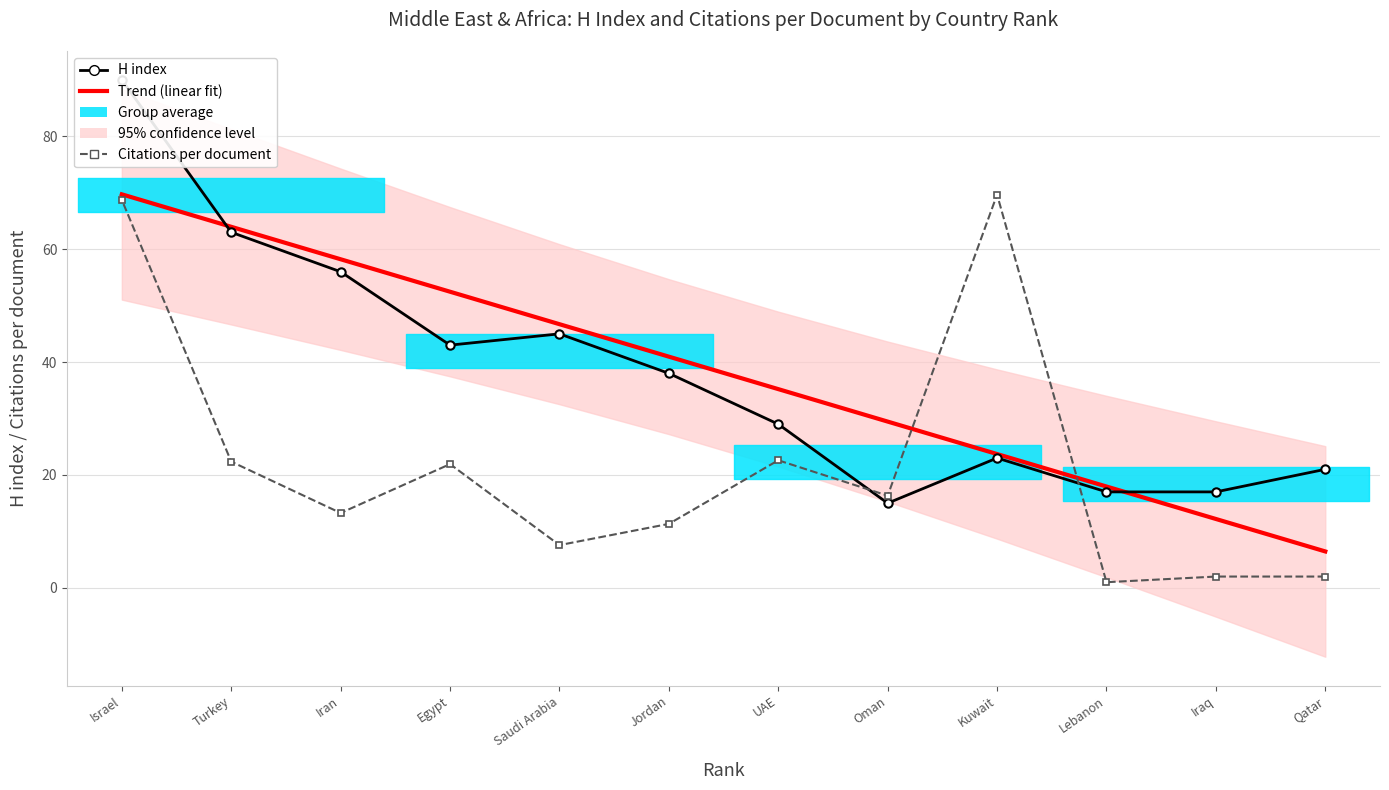

Which series has the largest range (max minus min)?

H index